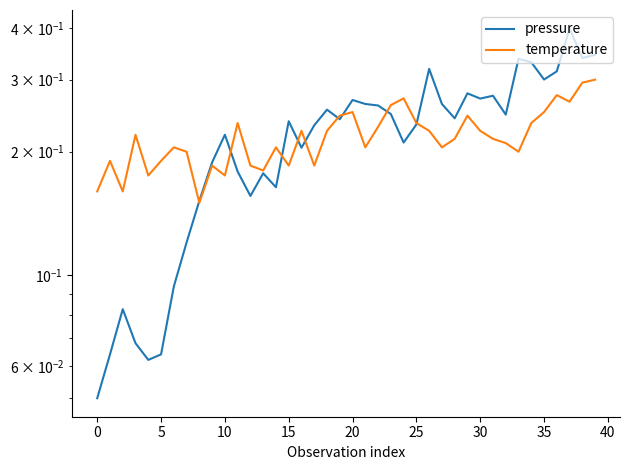

Does the chart have visible grid lines?

No